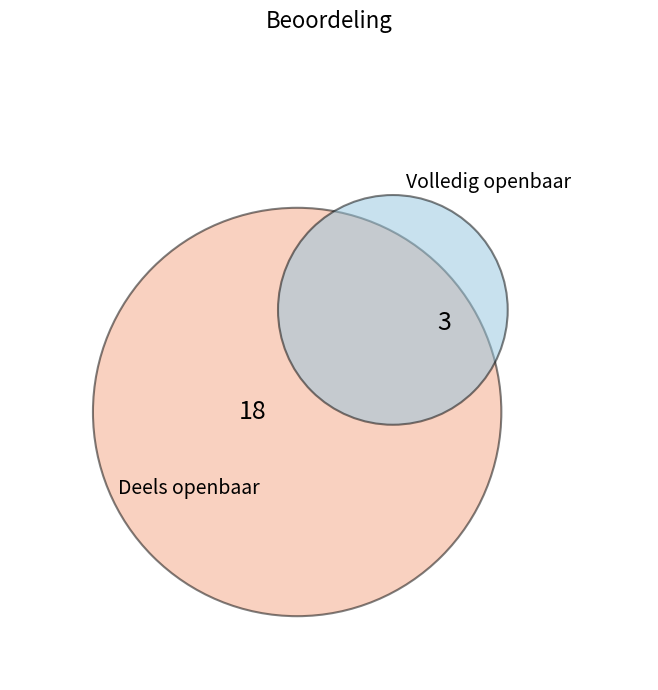

Rank the categories by value from lowest to highest.

Volledig openbaar, Deels openbaar